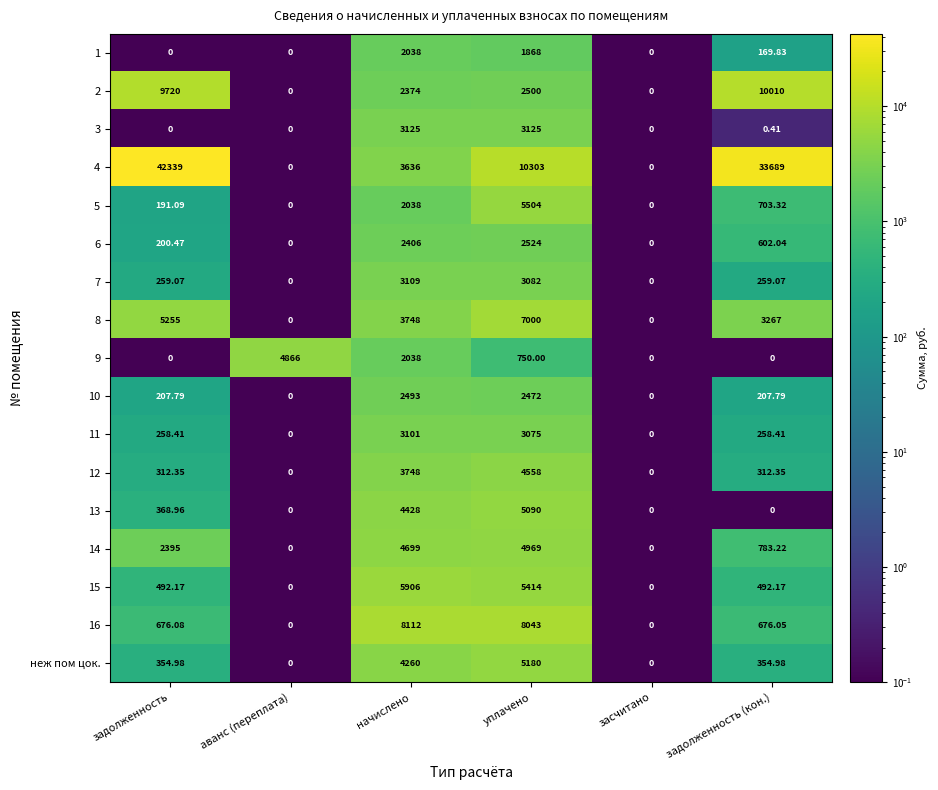

At which category is the sum across all series the highest?

уплачено